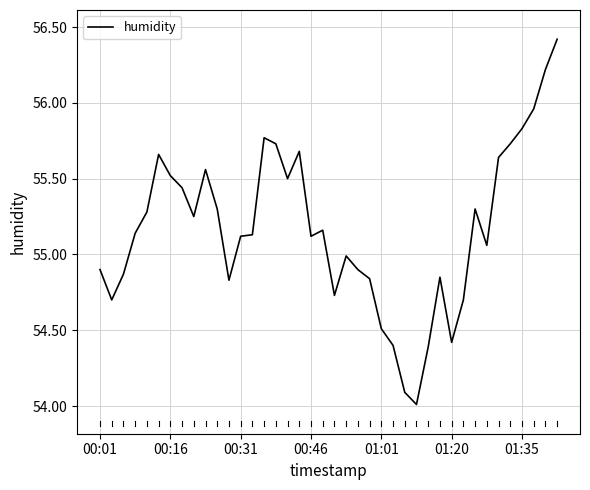

What is the difference between the maximum and minimum values?

2.4